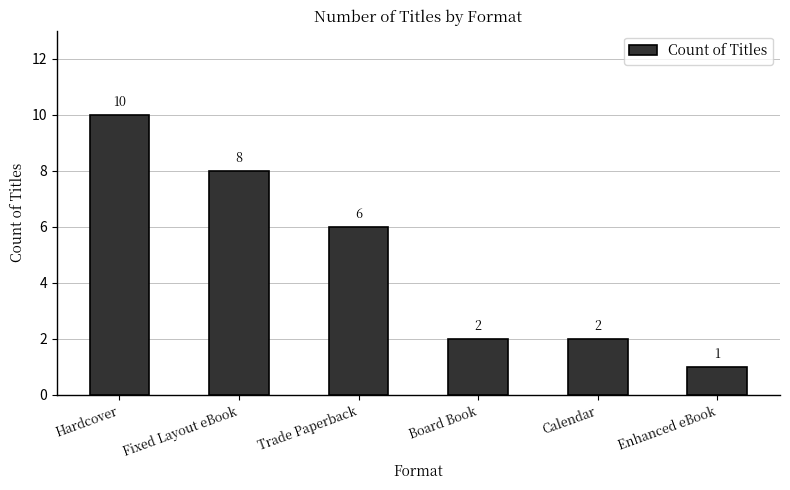

What is the difference between the values at Fixed Layout eBook and Enhanced eBook?

7